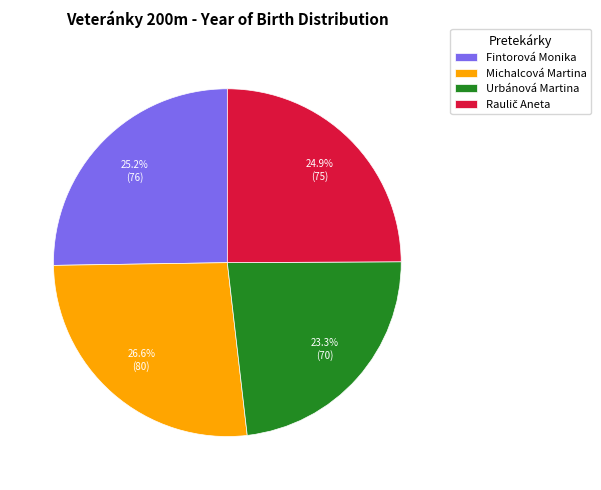

To the nearest percent, what is the difference between the Michalcová Martina and Fintorová Monika slice percentages?

1%